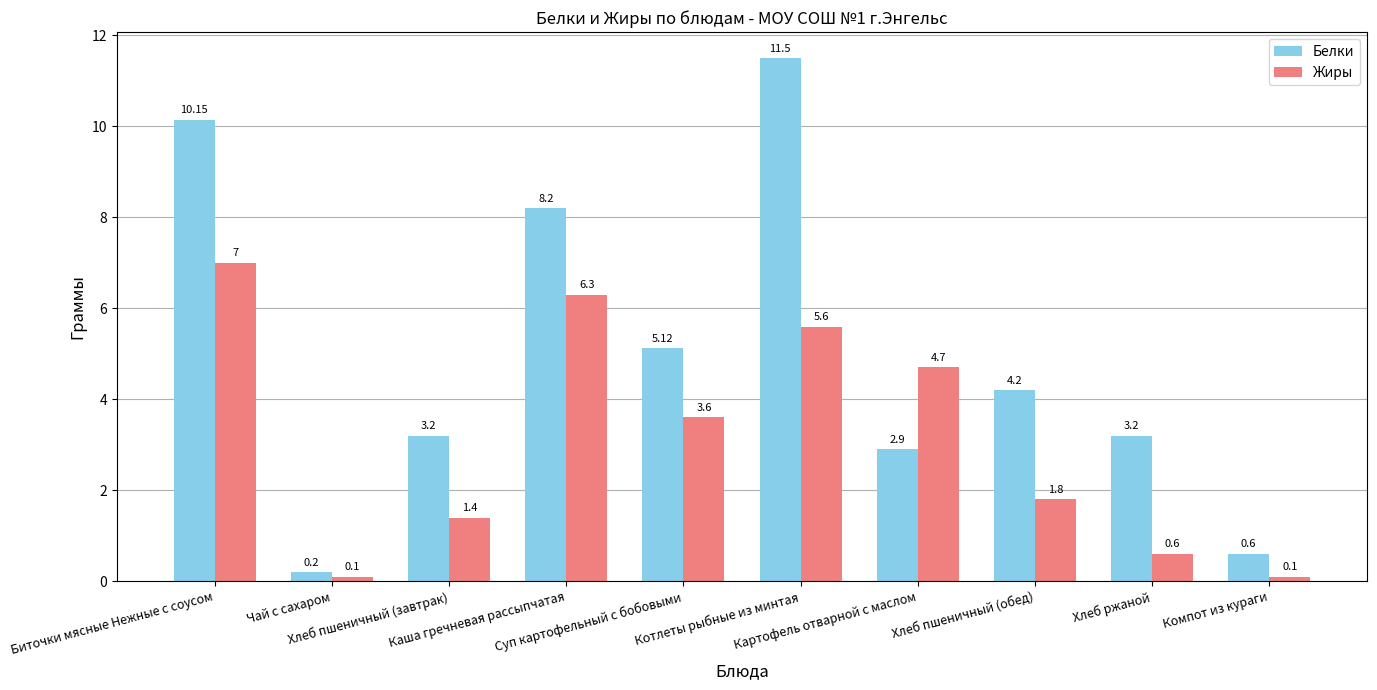

Which series changed the most between Котлеты рыбные из минтая and Хлеб ржаной?

Белки